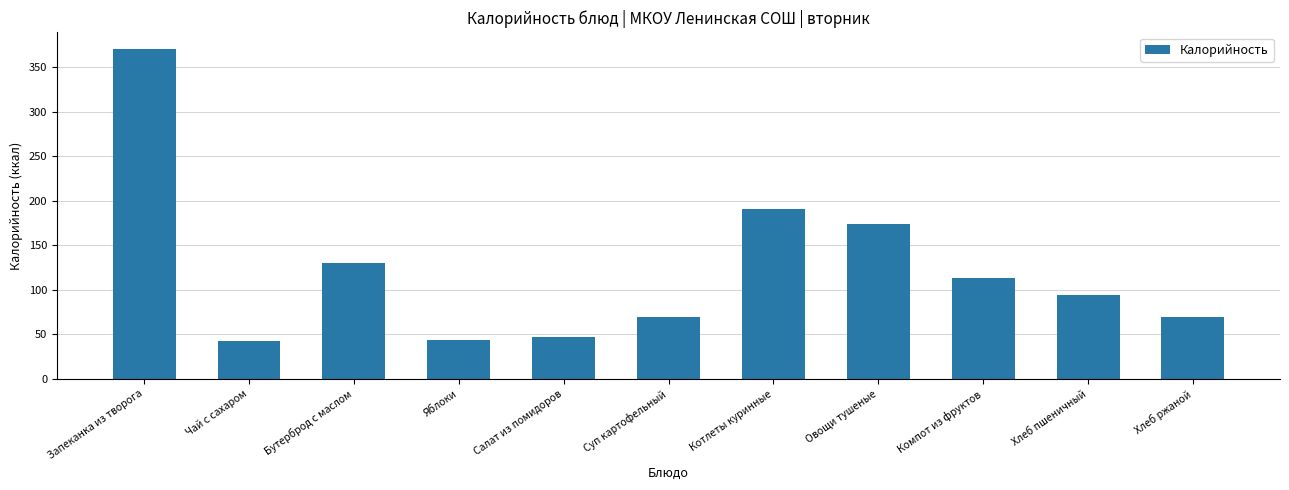

Which has a higher value, Хлеб пшеничный or Чай с сахаром?

Хлеб пшеничный